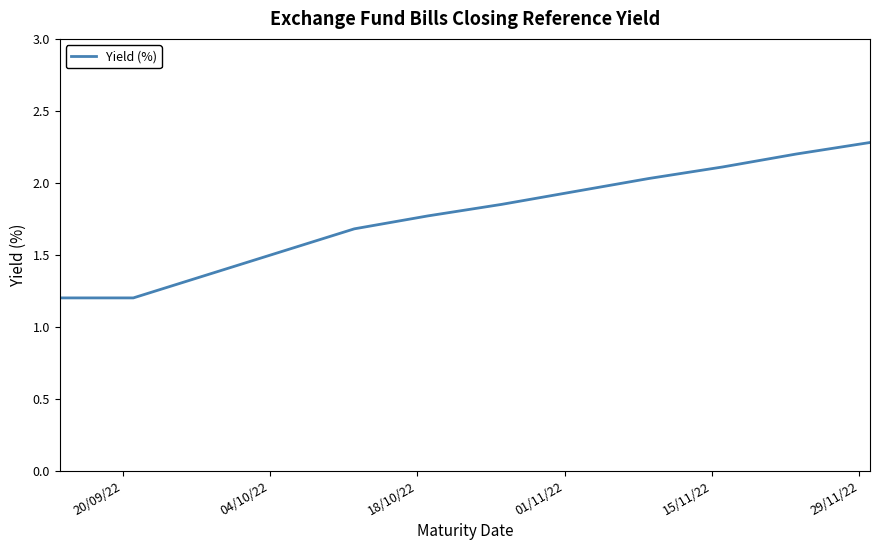

What is the difference between the maximum and minimum values?

1.1